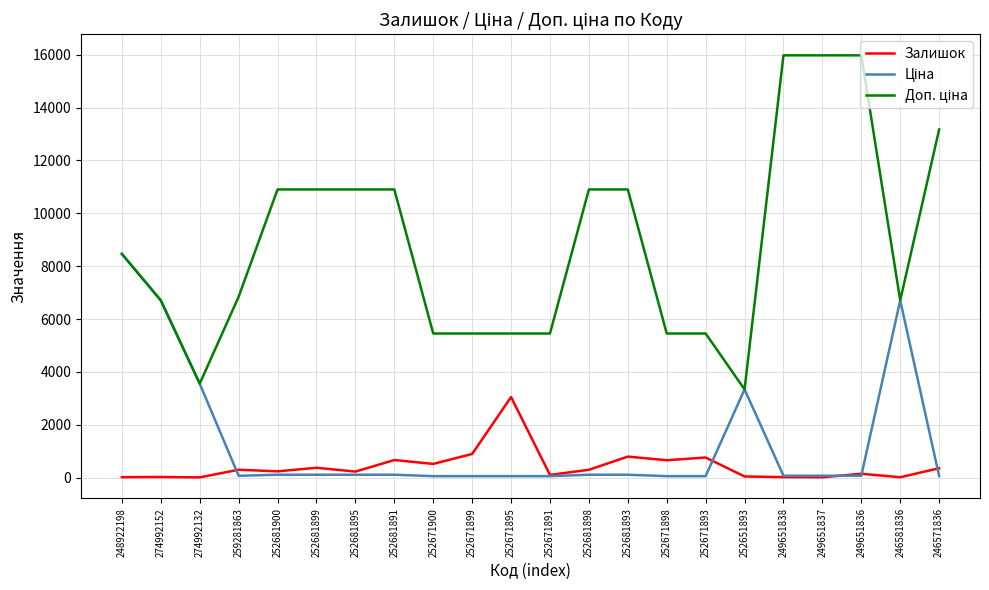

What is the sum of all Залишок values?

9507.0